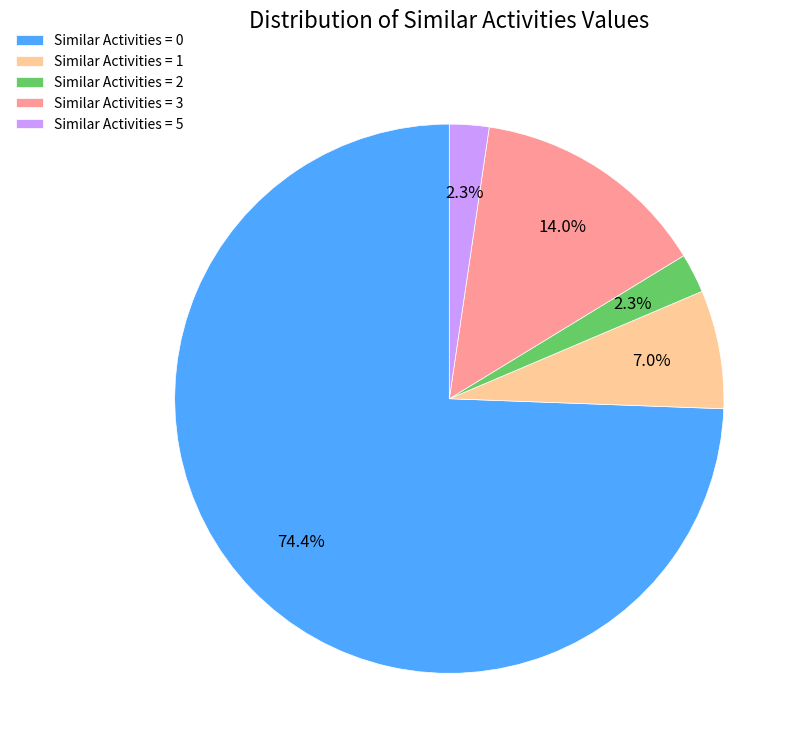

How many slices are in this pie chart?

5